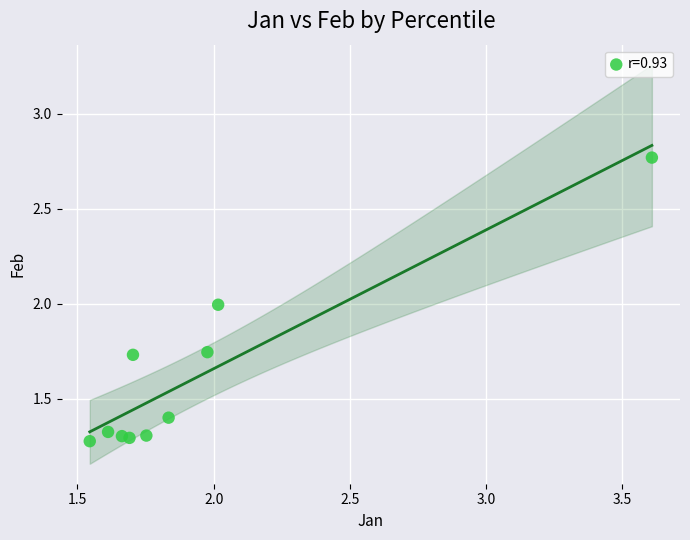

What is the average X value?

1.9